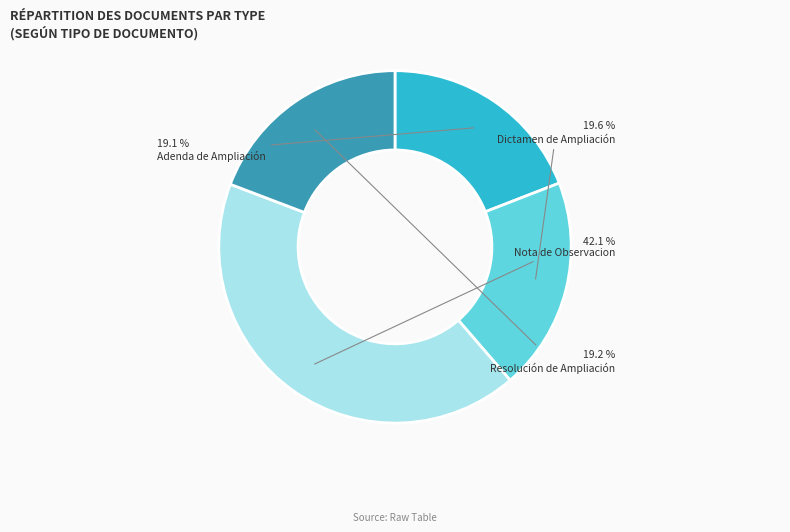

The Resolución de Ampliación slice represents 8% of the pie. True or false?

False